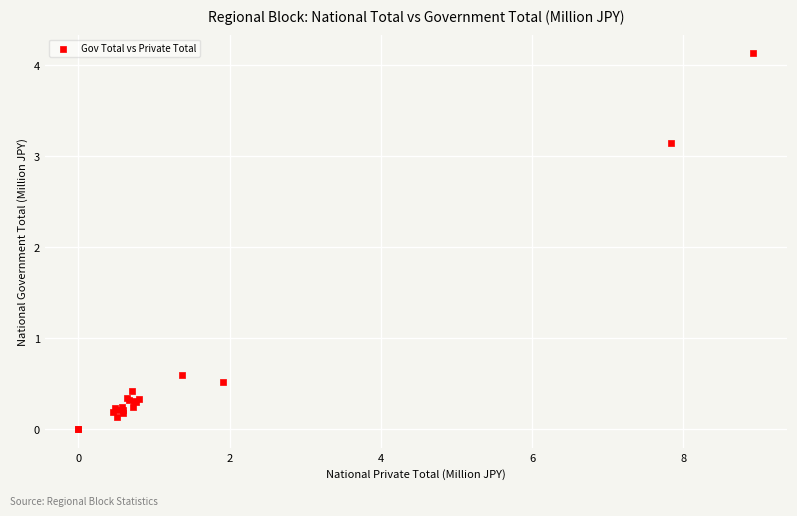

What Y value in the scatter plot is closest to 2?

3.1